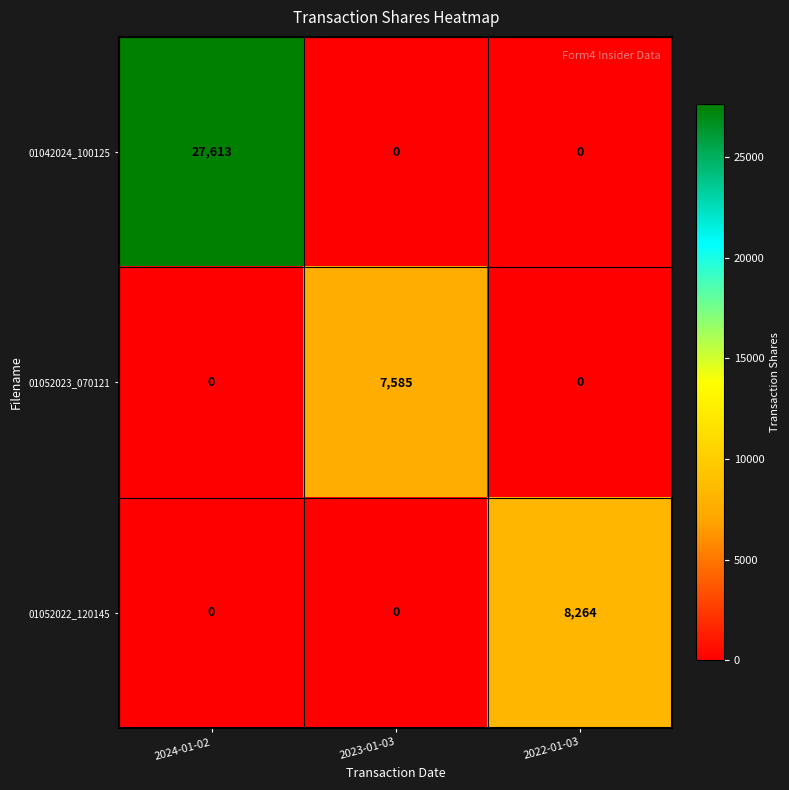

What is the spread (max minus min) of values at 2023-01-03?

7585